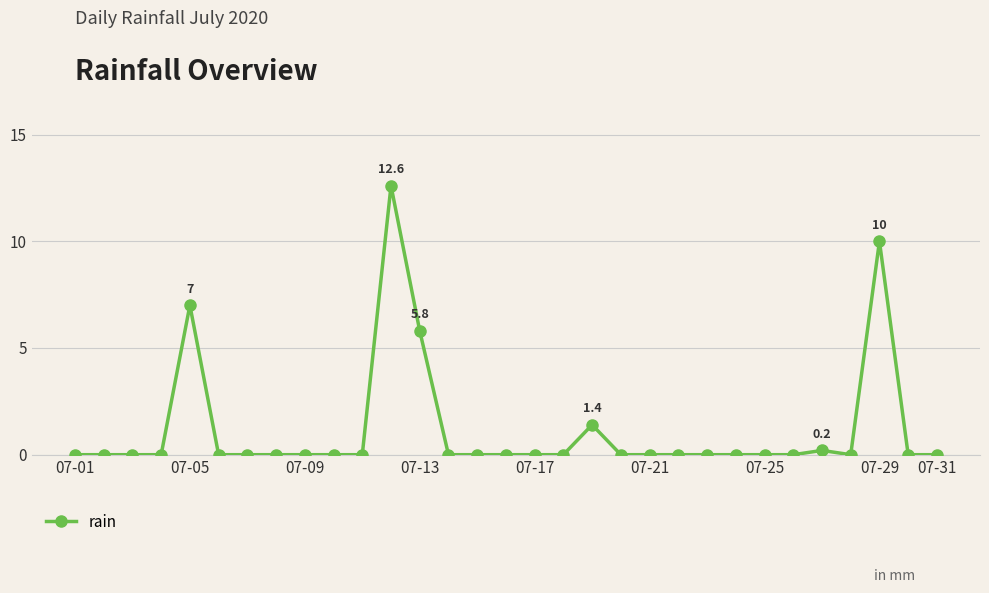

What is the greatest value displayed?

12.6